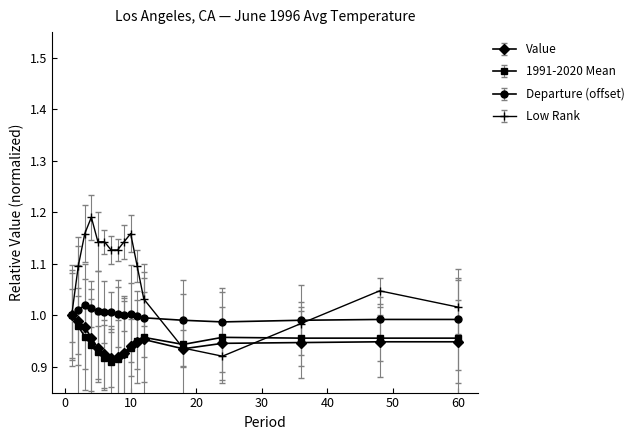

Does the chart display data point markers on the line(s)?

Yes